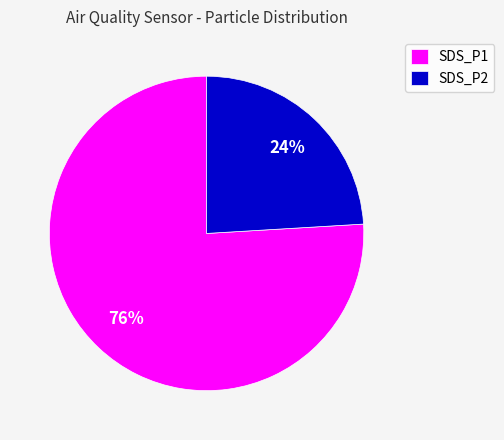

To the nearest percent, what percentage of the pie is SDS_P2?

24%